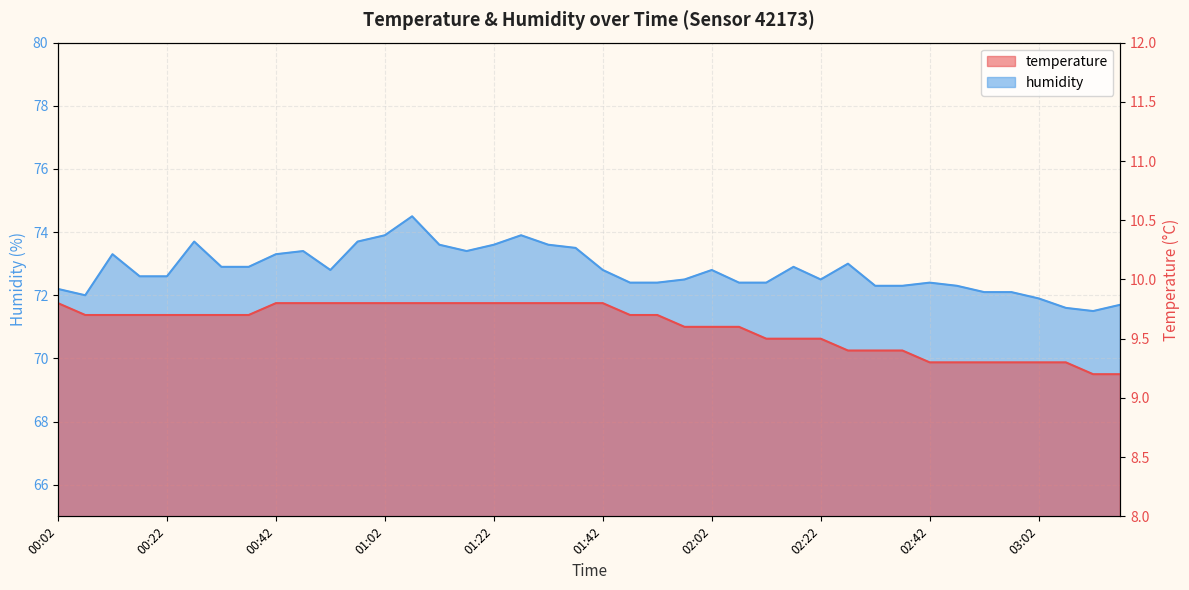

Is the value of humidity at 02:42 greater than the value of temperature at 01:37?

Yes